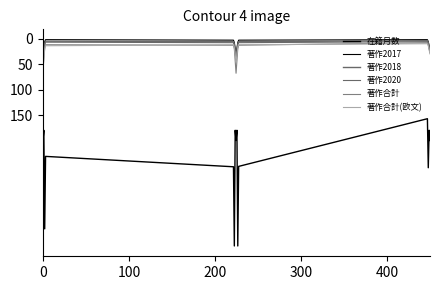

Which series has the largest range (max minus min)?

在籍月数